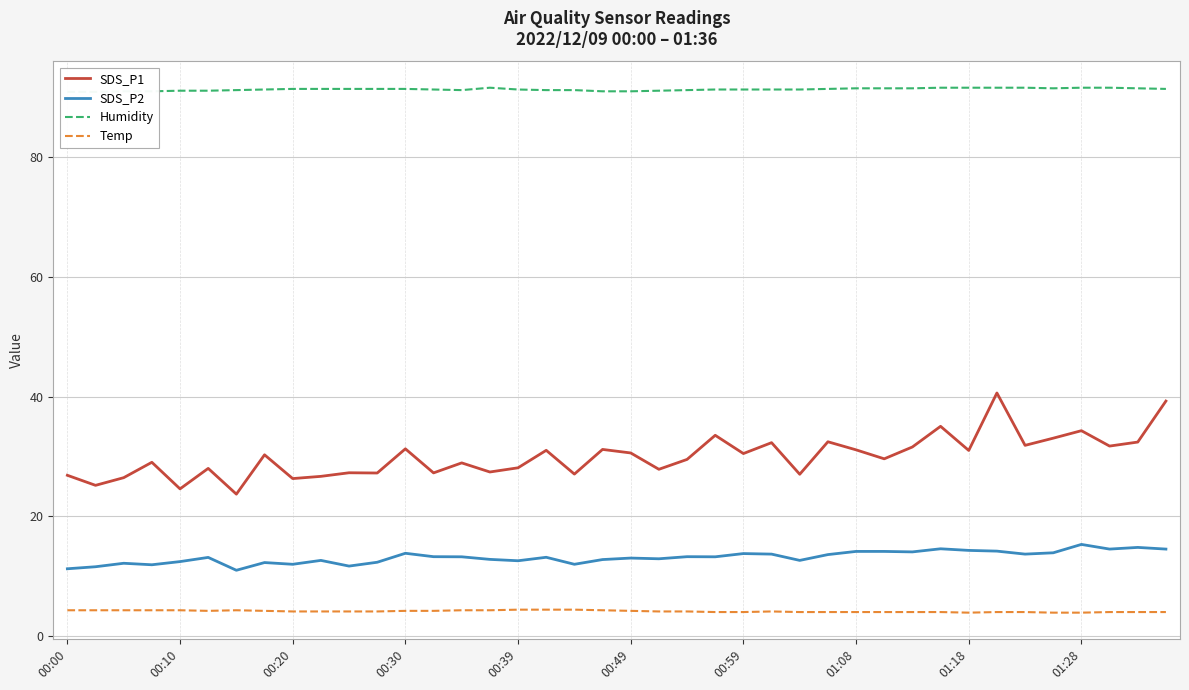

What is the minimum value for SDS_P2?

11.0